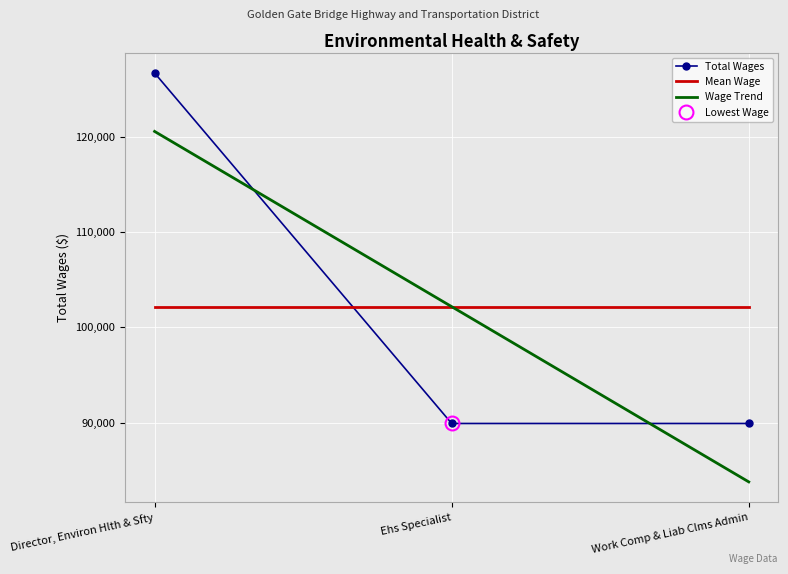

What is the minimum value for Wage Trend?

83787.2